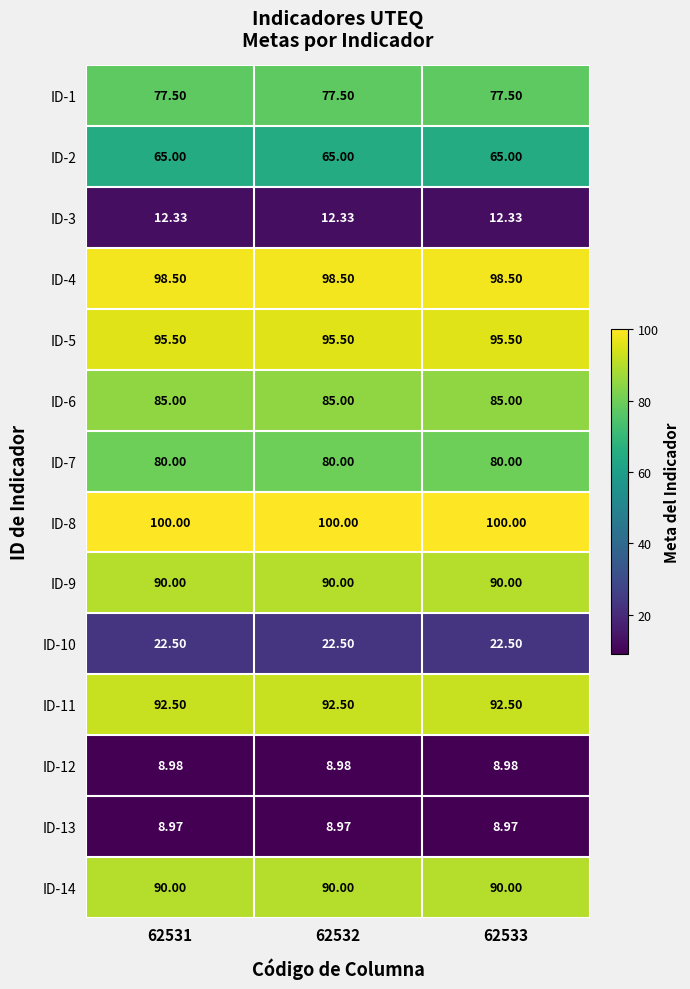

Is the value of ID-9 at 62531 greater than the value of ID-2 at 62533?

Yes